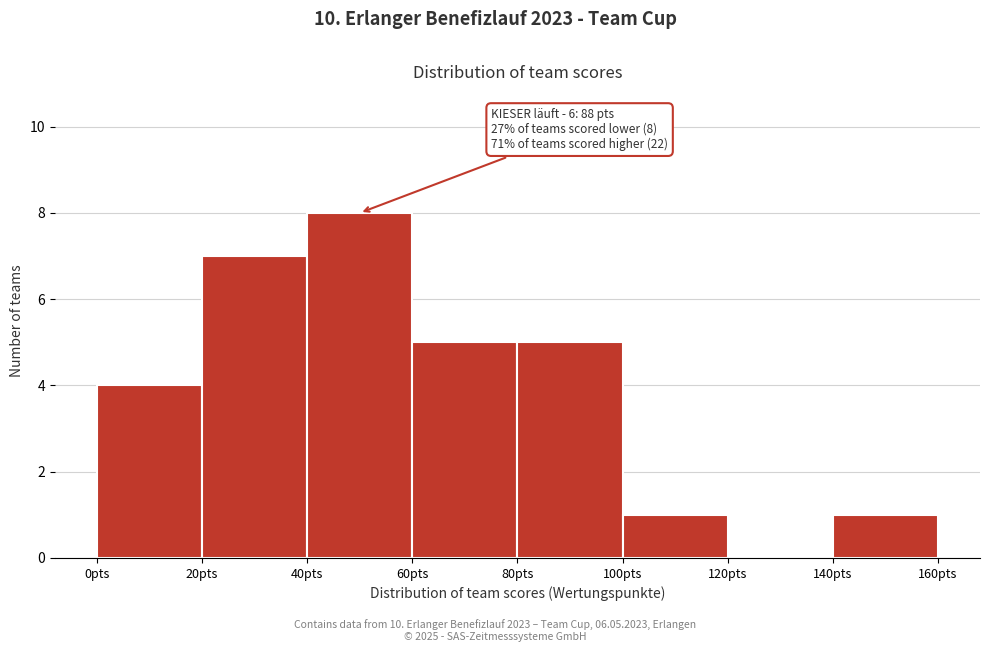

Which range on the x-axis has the tallest bar?

40 to 60